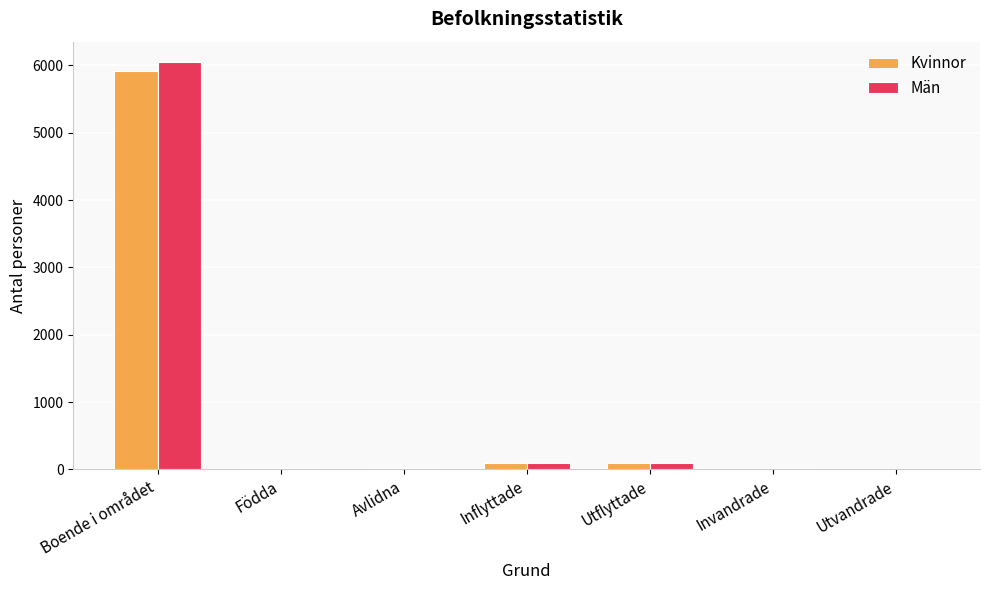

Does the chart contain stacked bars?

No